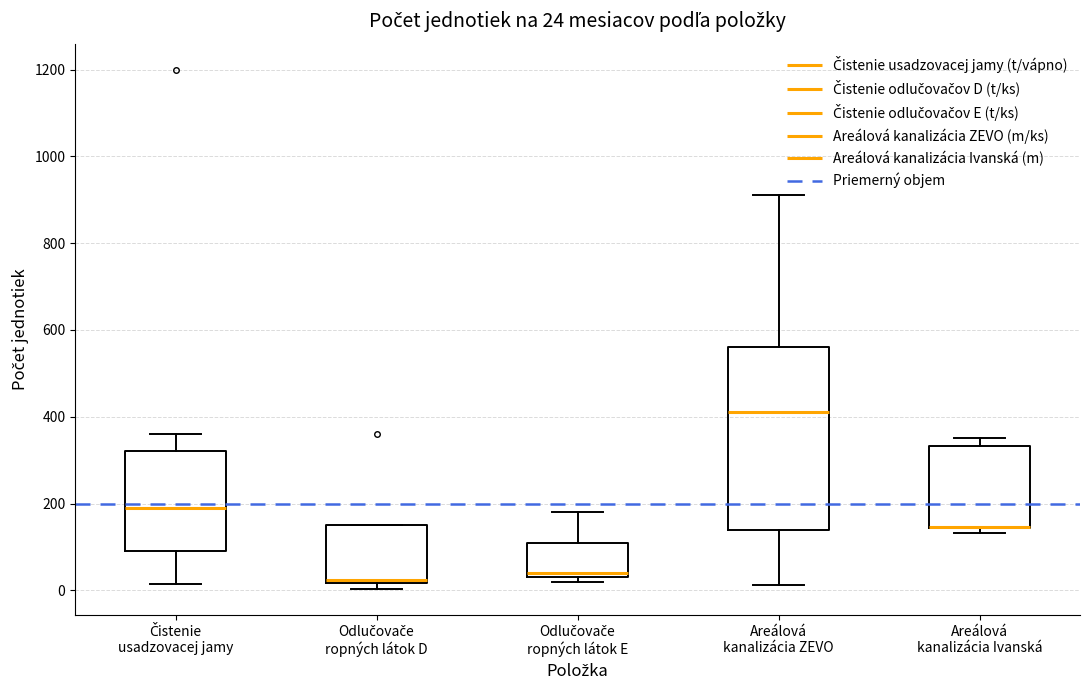

Comparing the boxes themselves (not the whiskers), which one is the tallest?

Areálová kanalizácia ZEVO